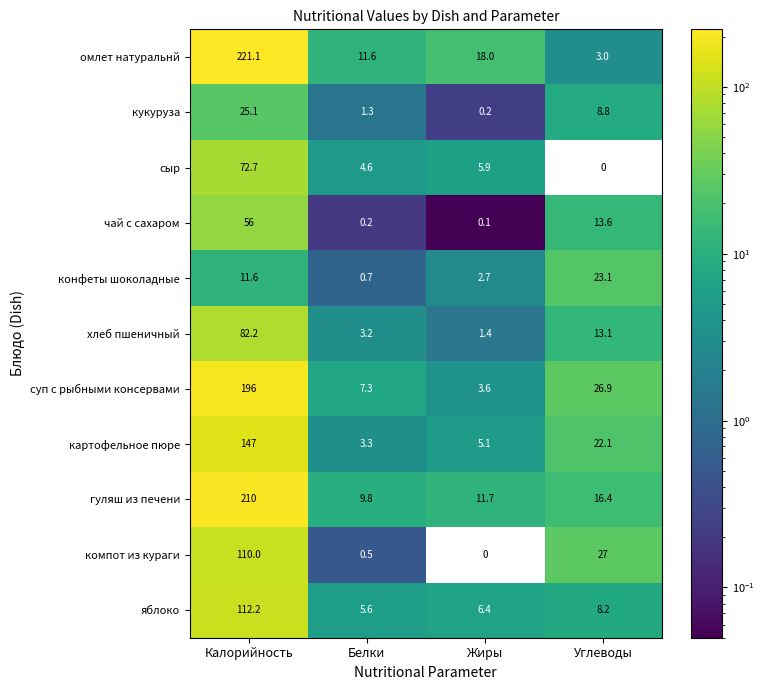

Count the number of categories in the chart.

4